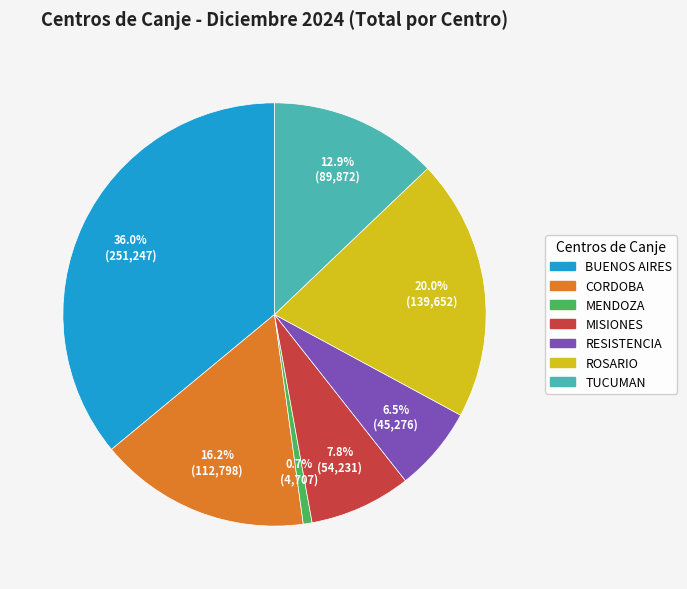

The TUCUMAN slice represents 22% of the pie. True or false?

False